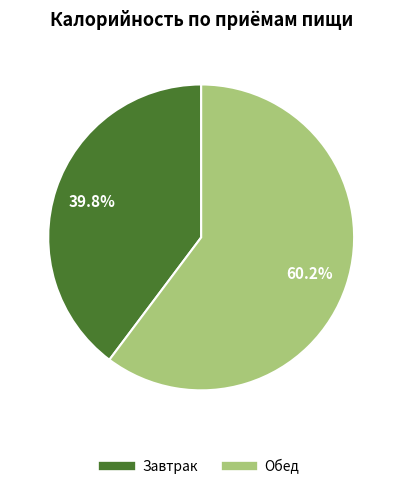

Does Завтрак account for over 50% of the chart?

No